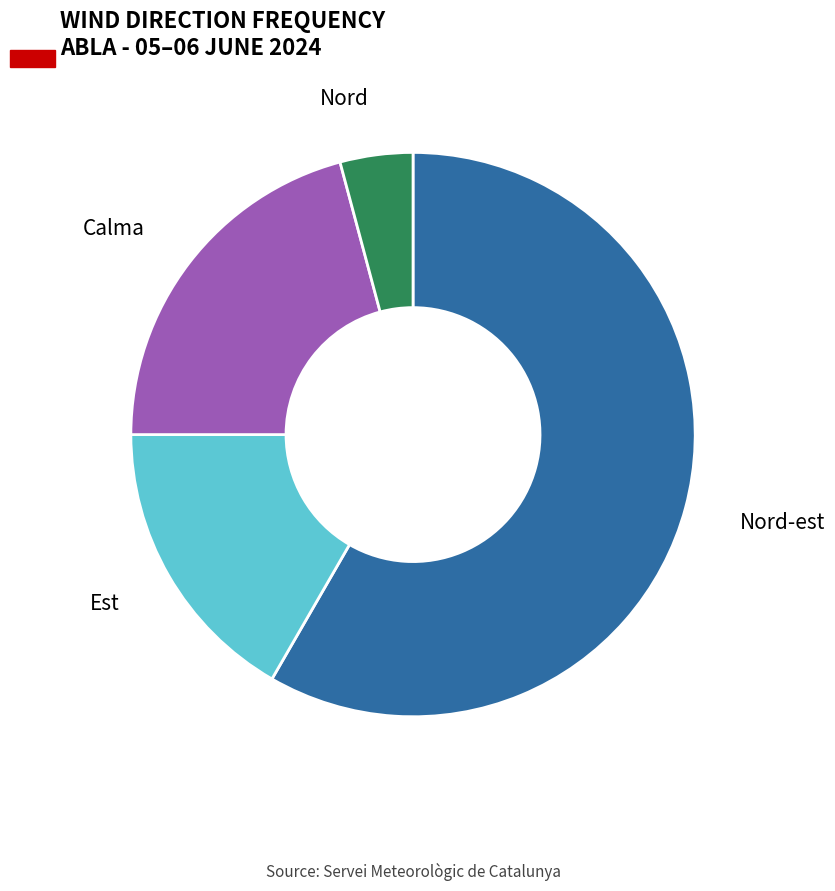

Approximately how many times larger is the value at Calma compared to Est?

1.2